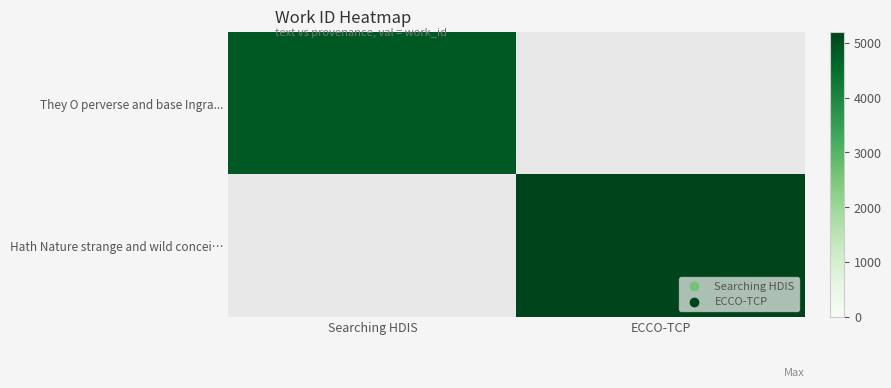

Rank the categories by They O perverse and base Ingra... value from lowest to highest.

Searching HDIS, ECCO-TCP